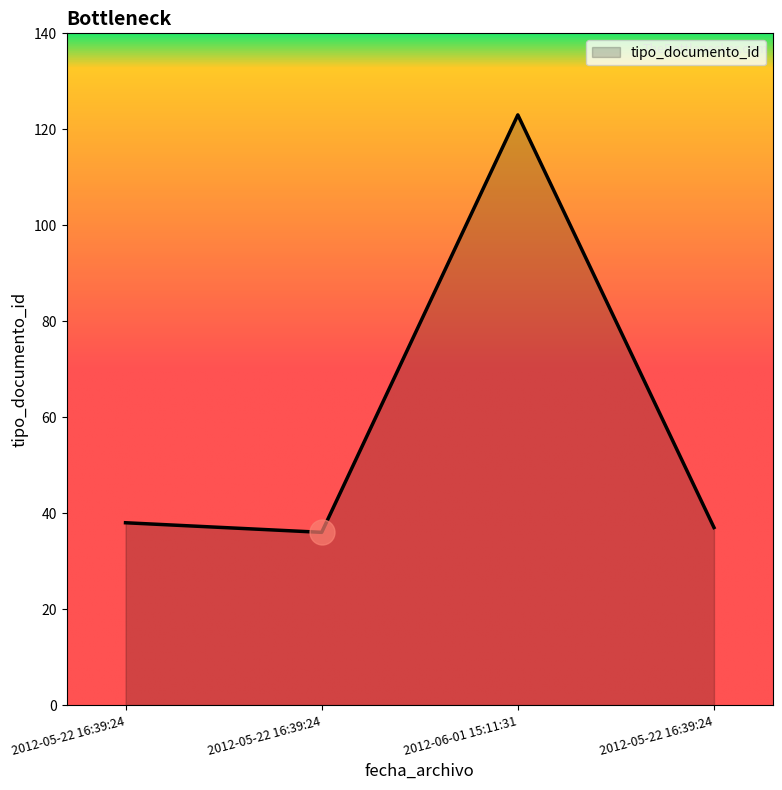

How many lines are shown in the chart?

1